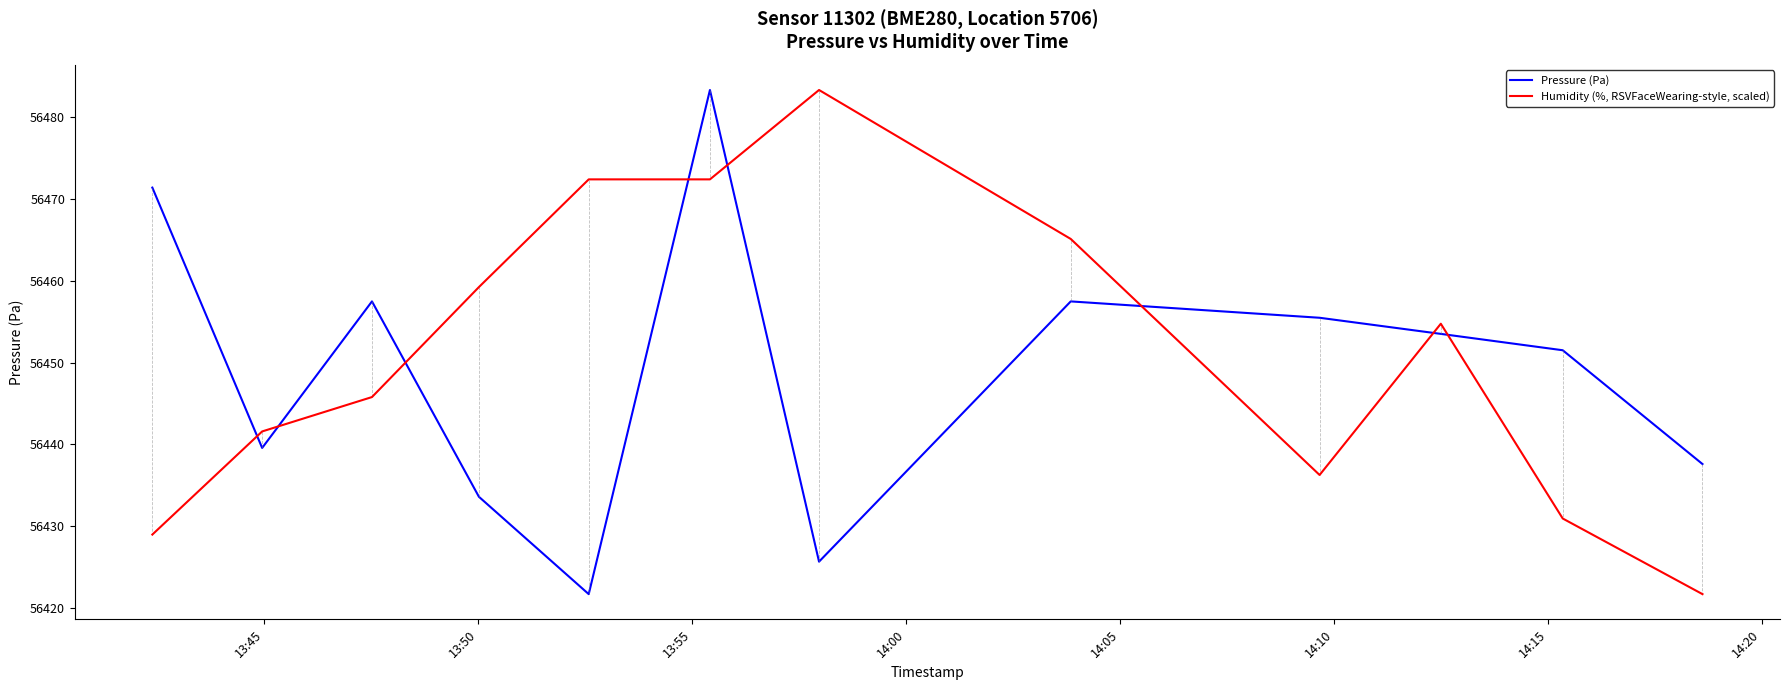

What is the lowest value of the Humidity (%, RSVFaceWearing-style, scaled) series?

56421.7